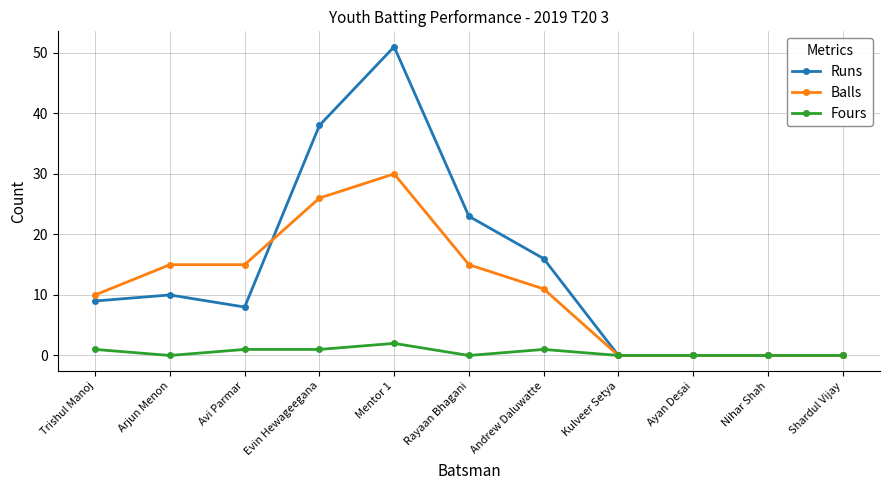

Is the value of Fours at Andrew Daluwatte greater than the value of Runs at Mentor 1?

No